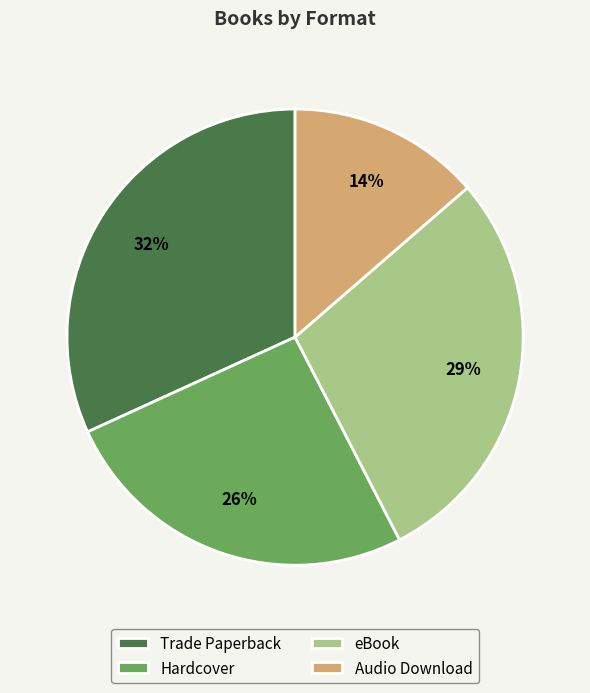

How many segments does this pie chart have?

4